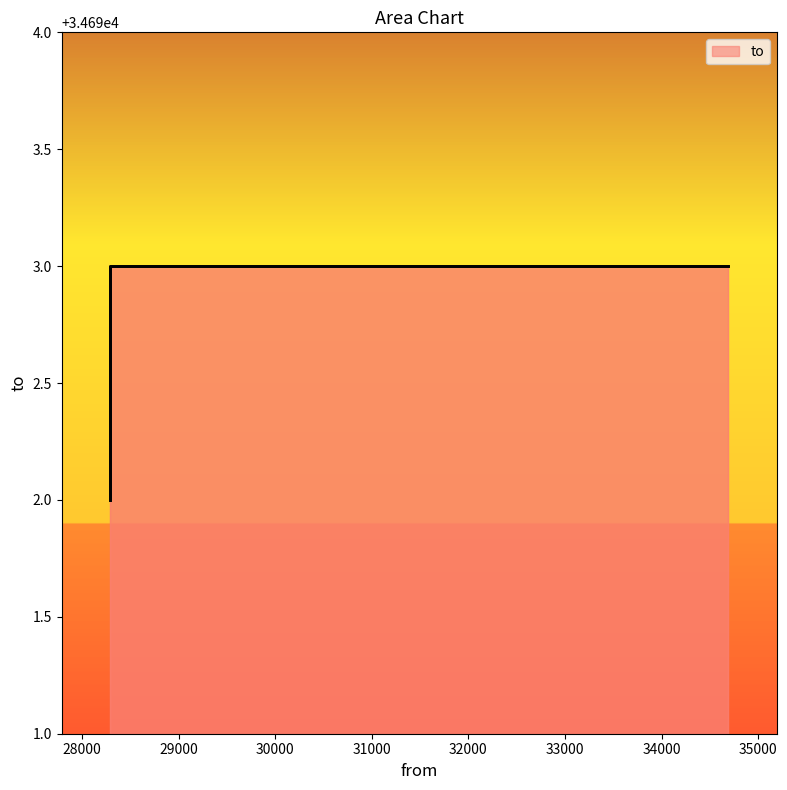

Rank the categories by value from lowest to highest.

28289, 34692, 28289